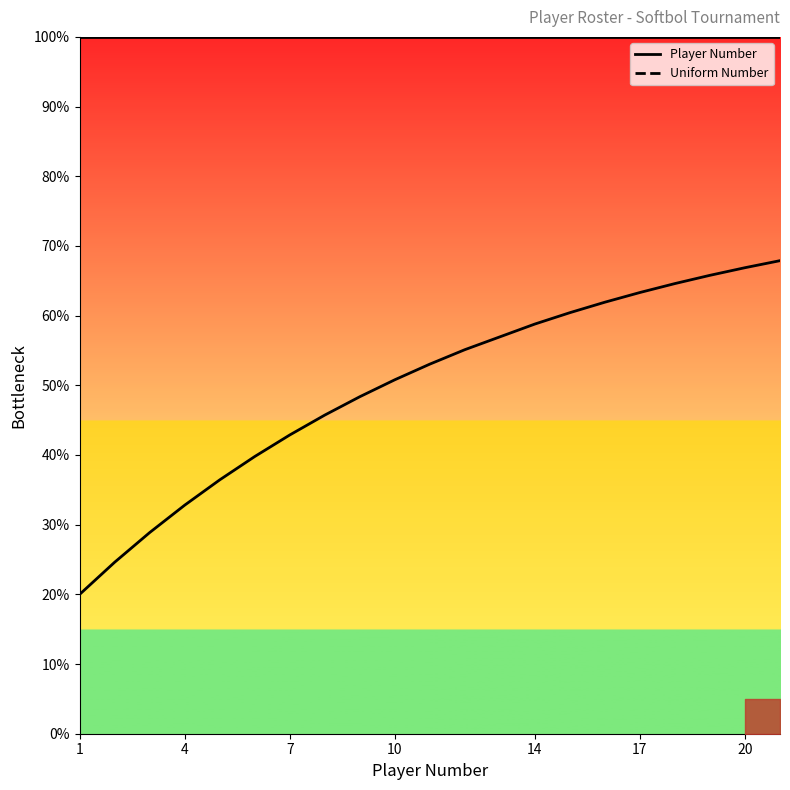

True or false: Player Number and Uniform Number intersect in this chart.

False